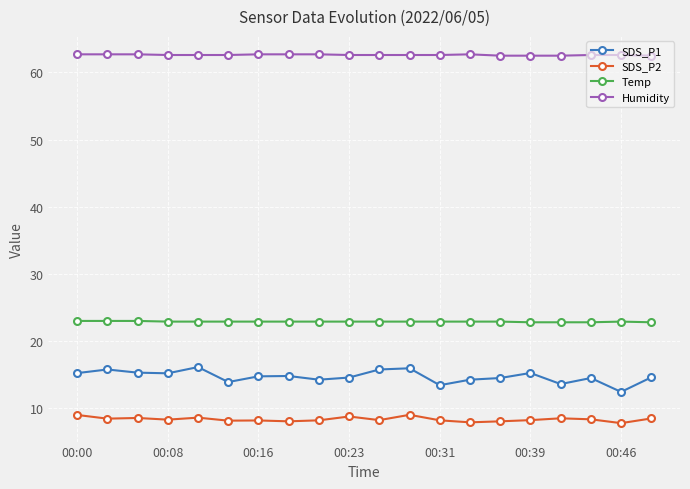

True or false: SDS_P1 and SDS_P2 intersect in this chart.

False